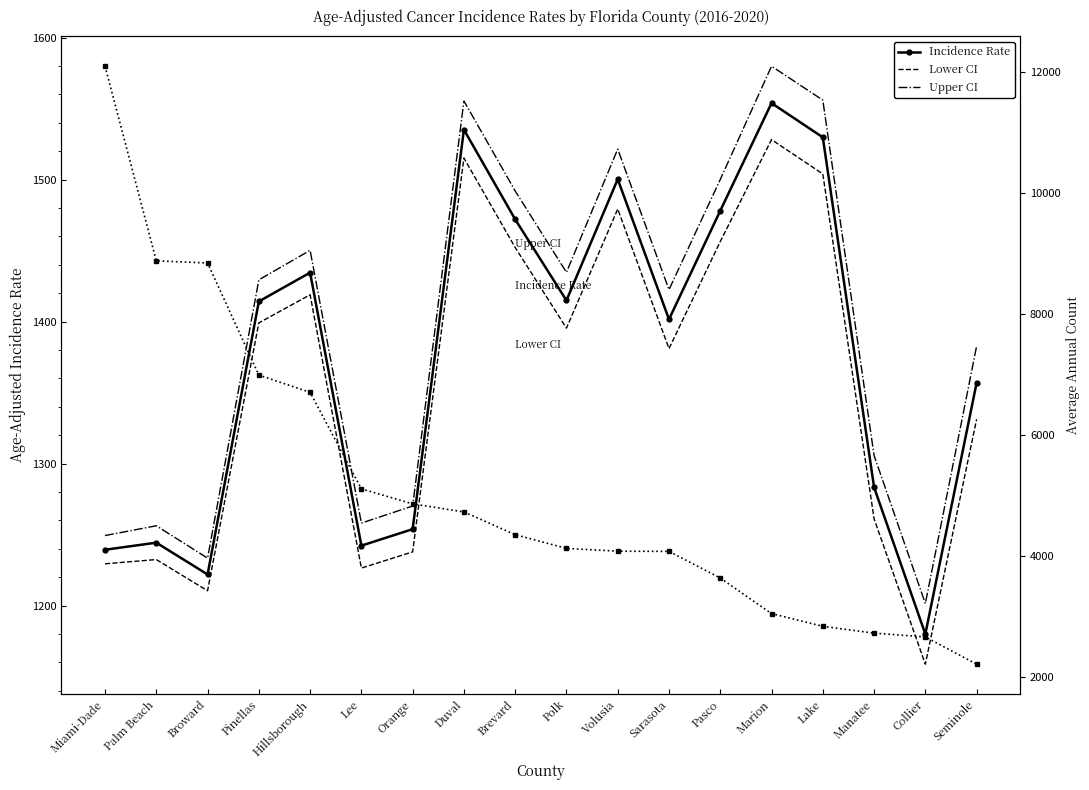

What is the difference between the maximum and minimum values in the Lower CI series?

369.5